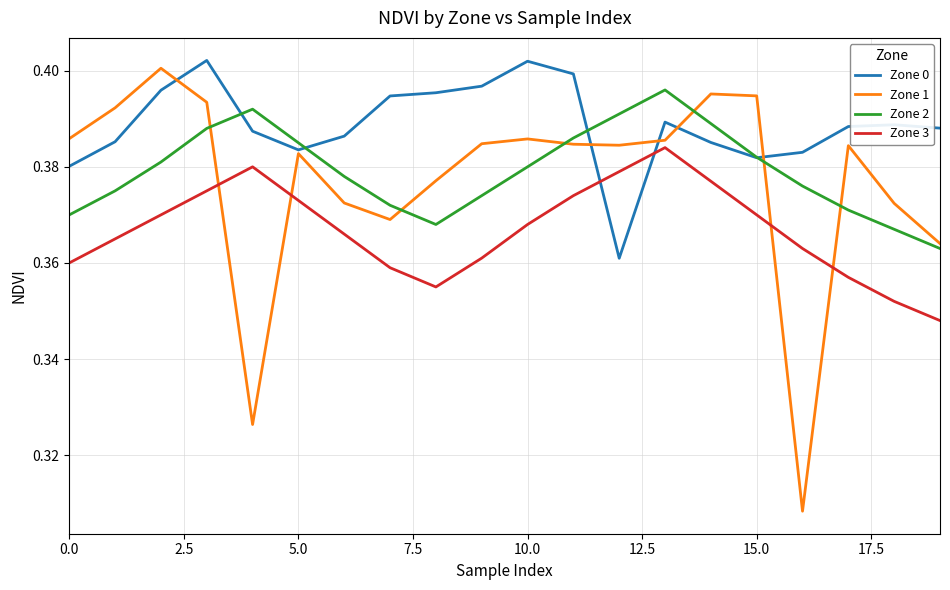

Which series has the largest range (max minus min)?

Zone 1